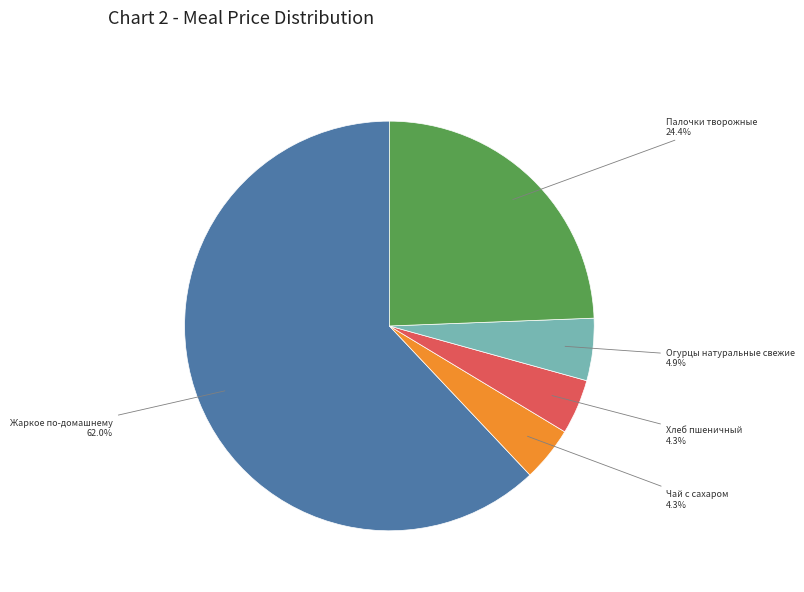

Is the sum of Чай с сахаром and Хлеб пшеничный greater than half?

No